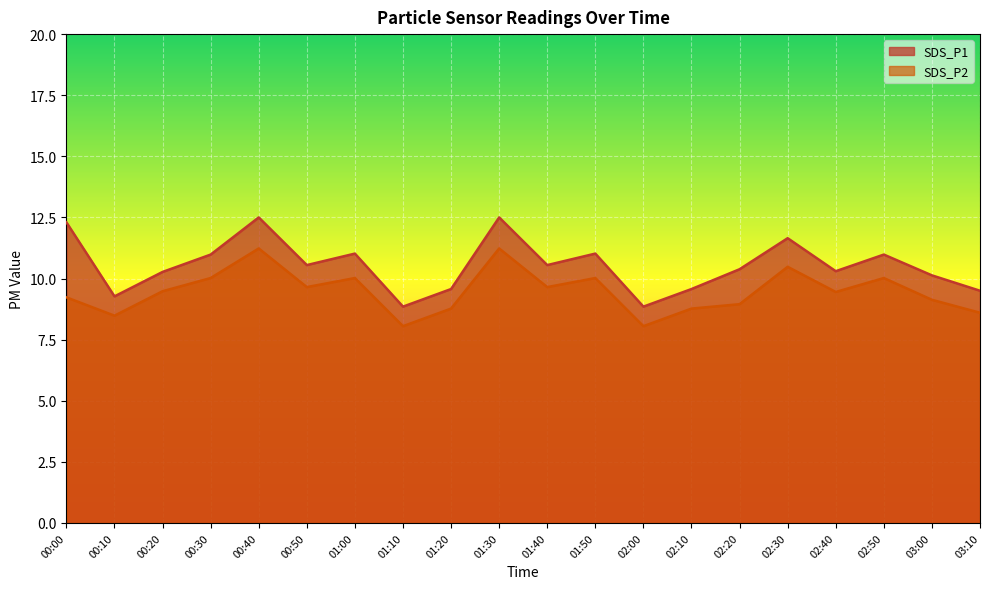

What is the sum of the SDS_P2 values at 00:30 and 01:10?

18.1